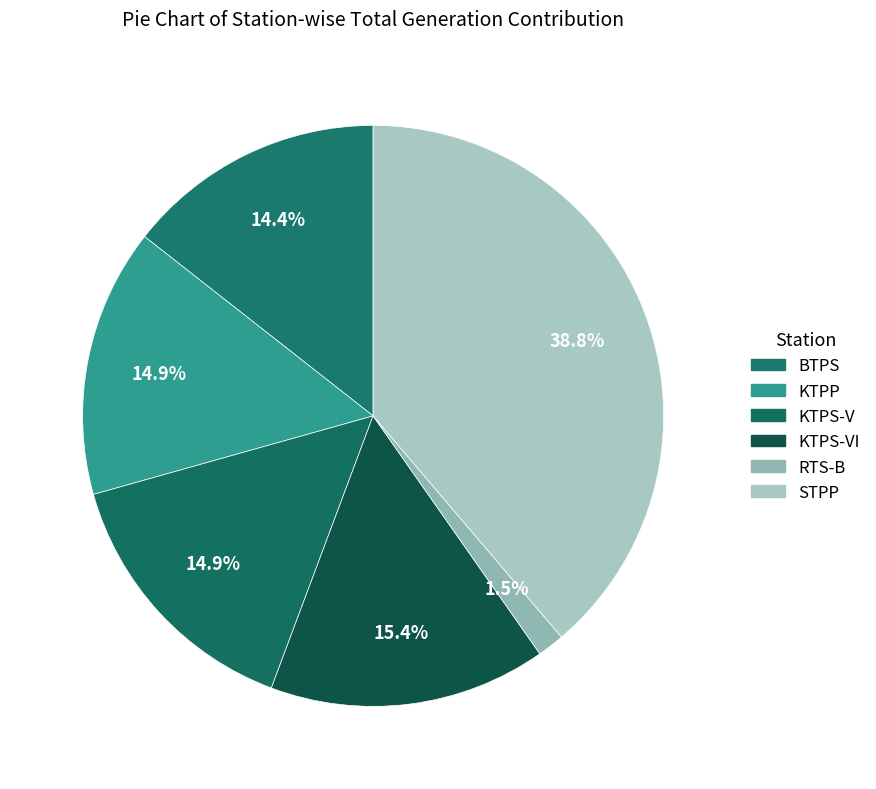

What is the largest slice in the pie chart?

STPP